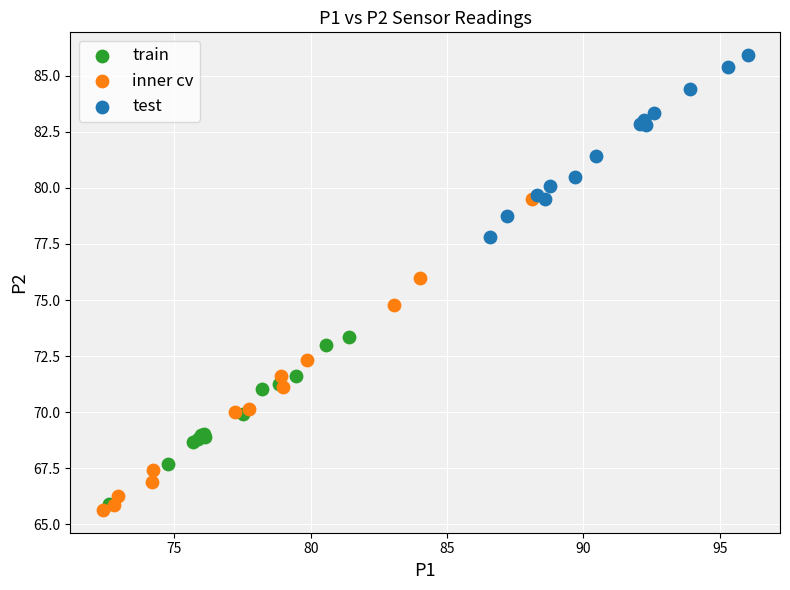

Which series has the largest Y range (max minus min)?

inner cv